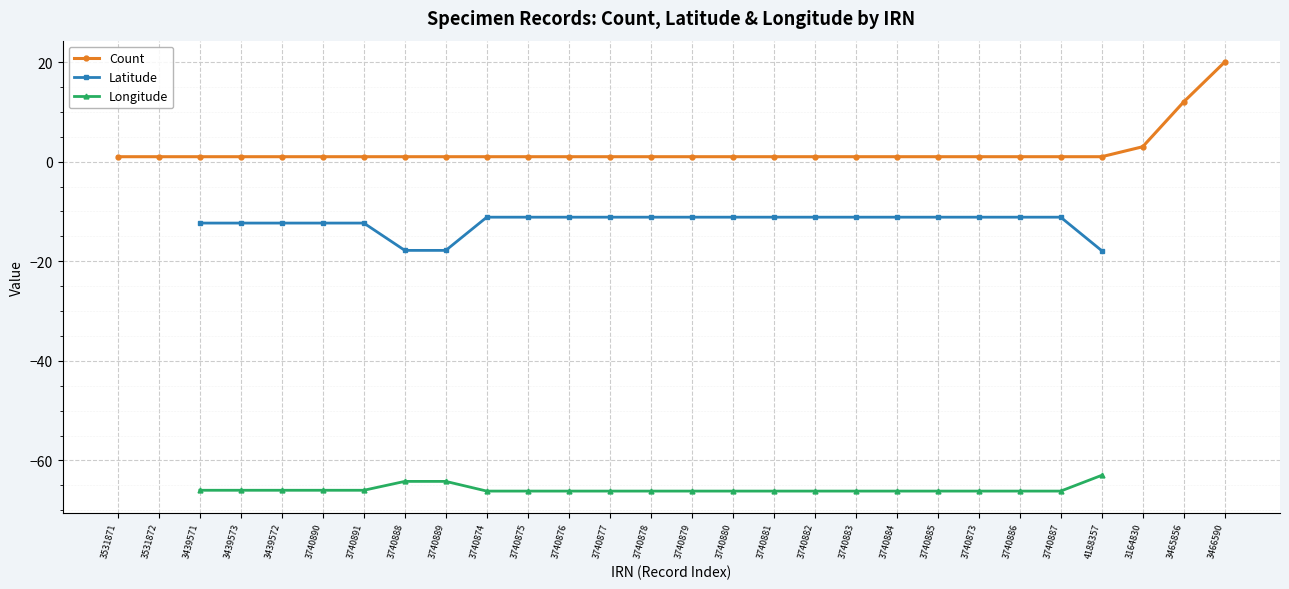

True or false: Longitude and Count cross at least once.

False